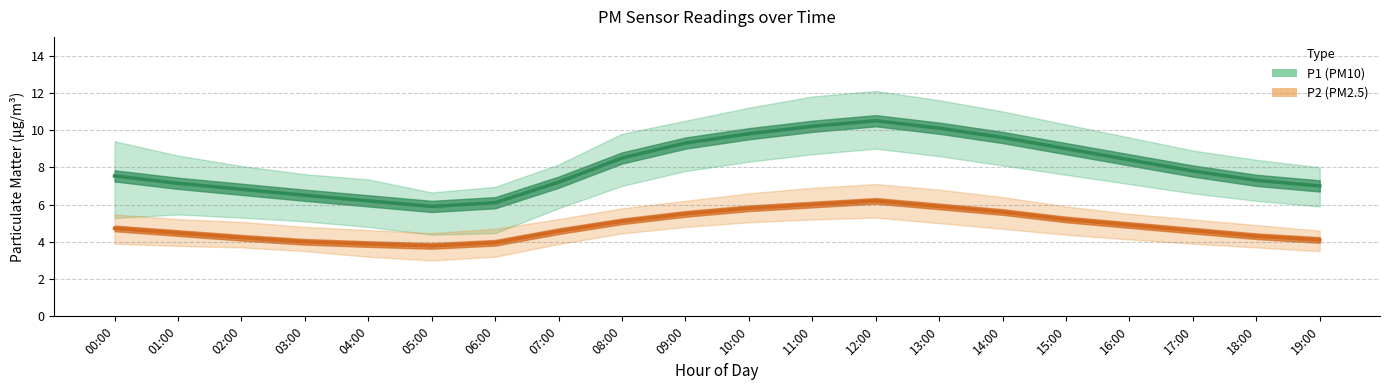

Where does the P2_upper series first go above 5?

00:00